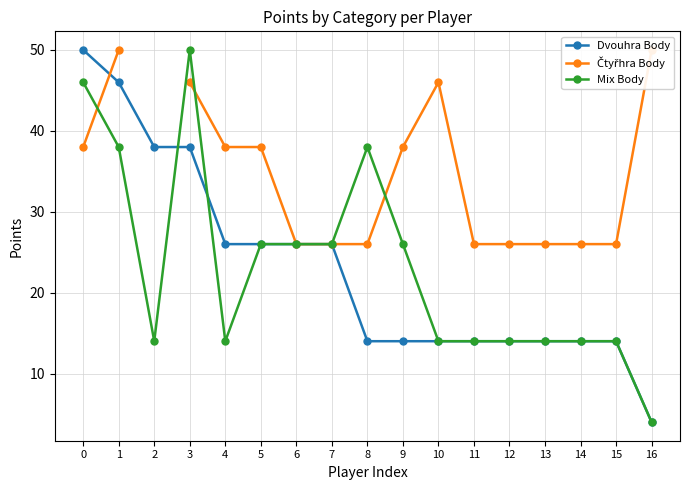

What is the difference between the highest and lowest values at 8?

24.0